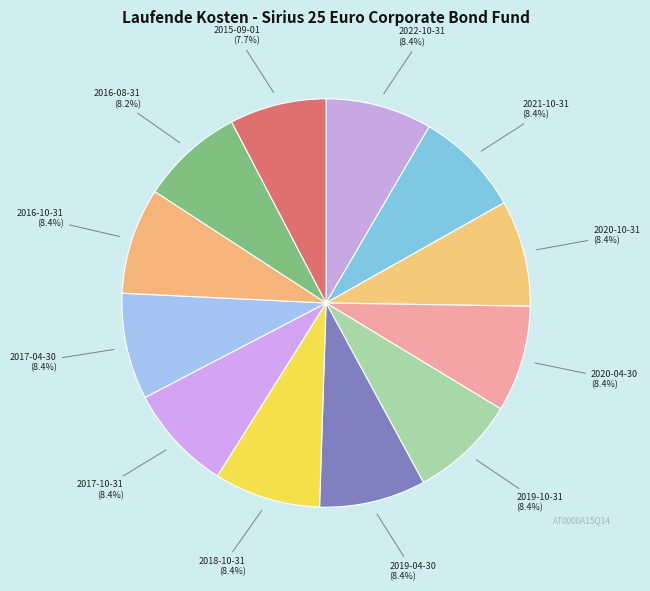

What is the largest slice in the pie chart?

2022-10-31